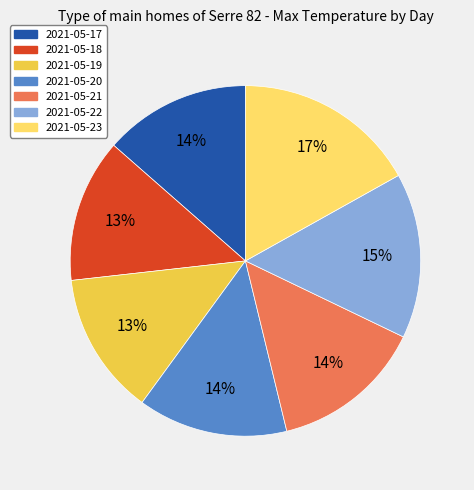

How many segments does this pie chart have?

7